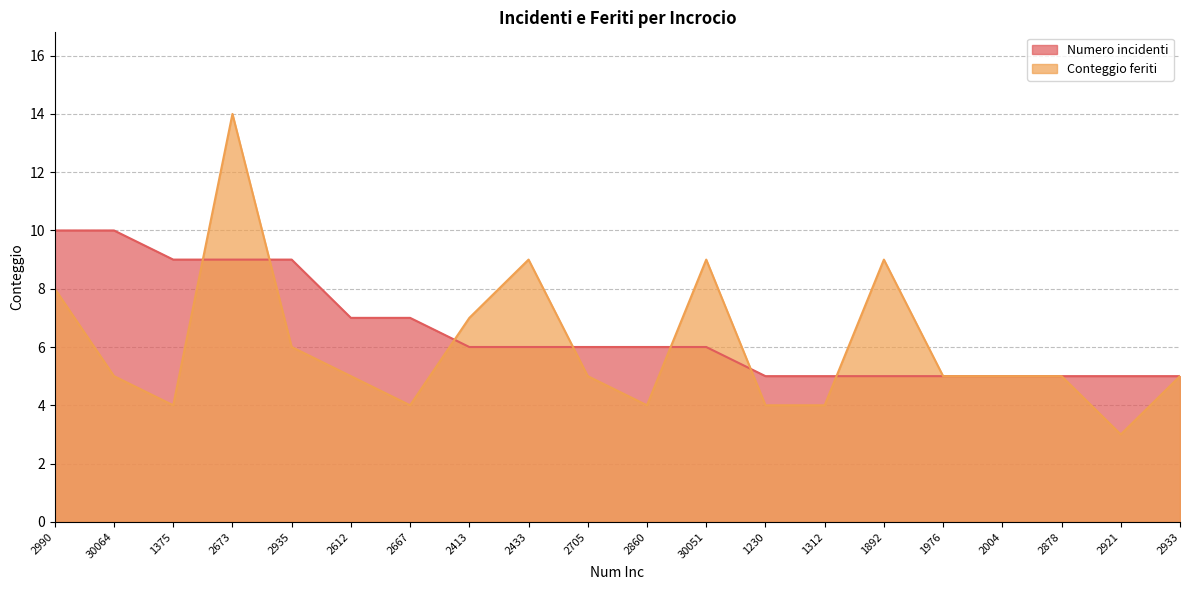

What is the lowest value of the Numero incidenti series?

5